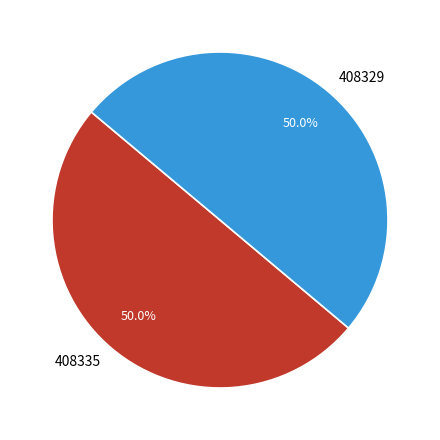

To the nearest percent, what is the average slice percentage?

50%